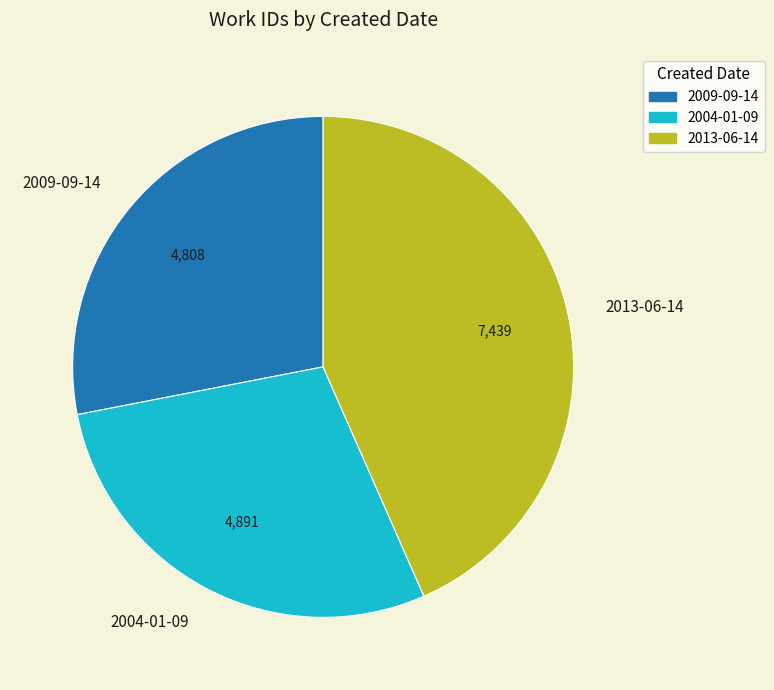

True or false: 2004-01-09 accounts for 40% of the total.

False